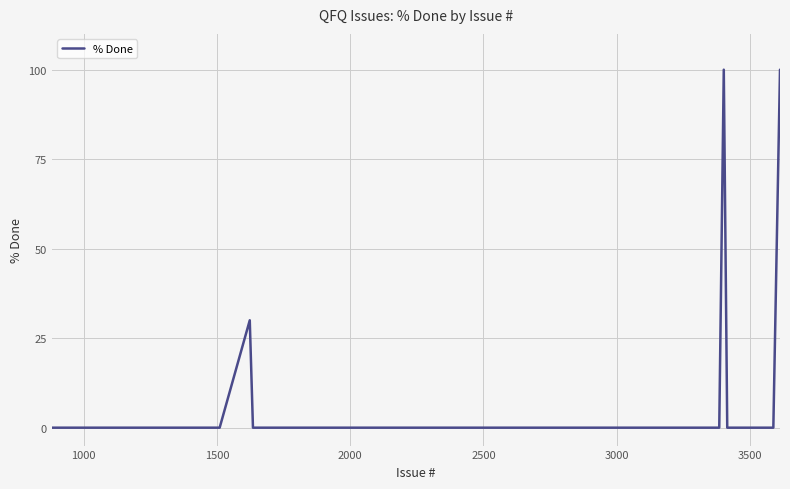

Does the chart display data point markers on the line(s)?

No